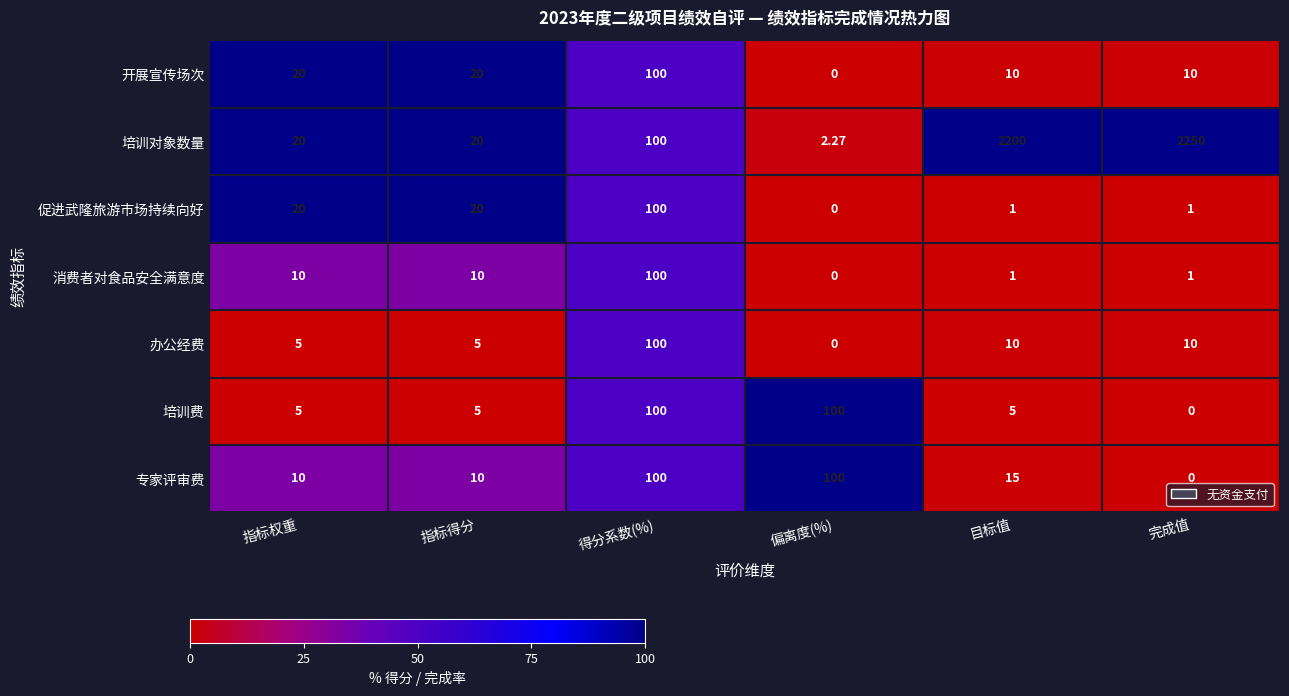

Which label corresponds to the largest value in the chart?

完成值